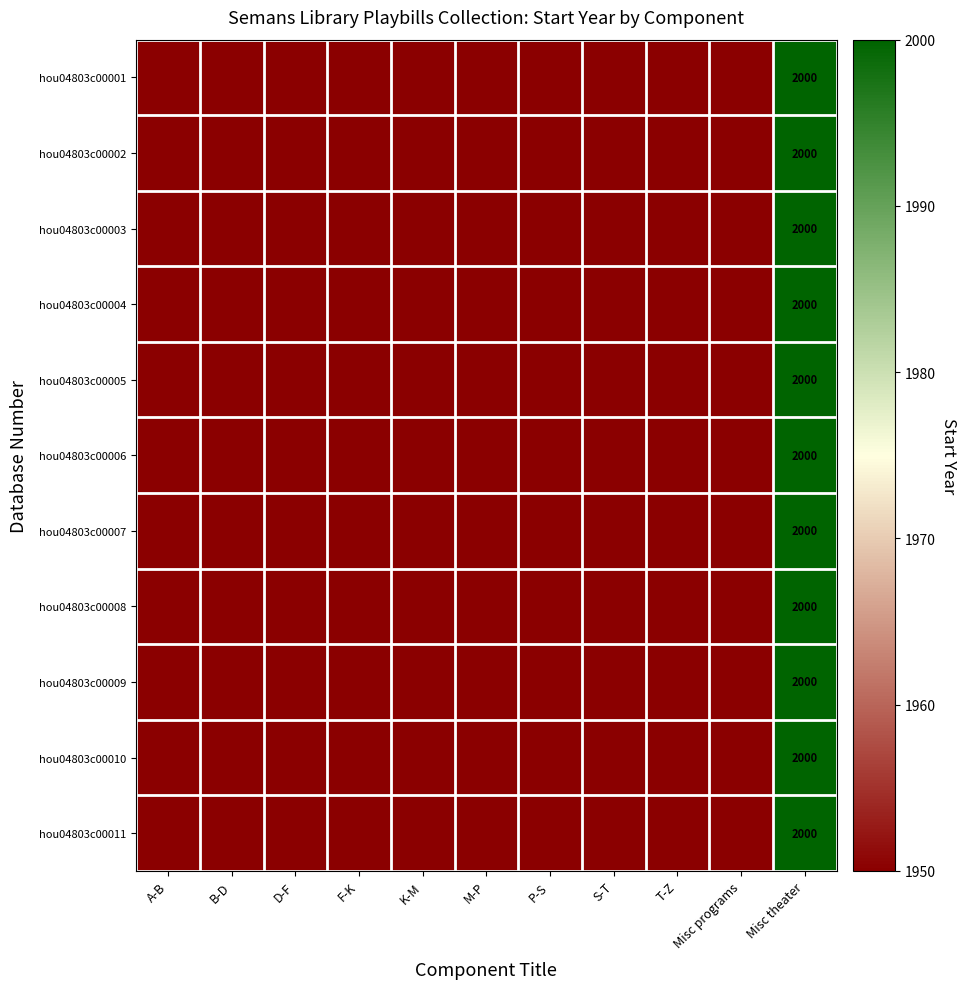

The value of hou04803c00001 at Misc theater is 2863. True or false?

False